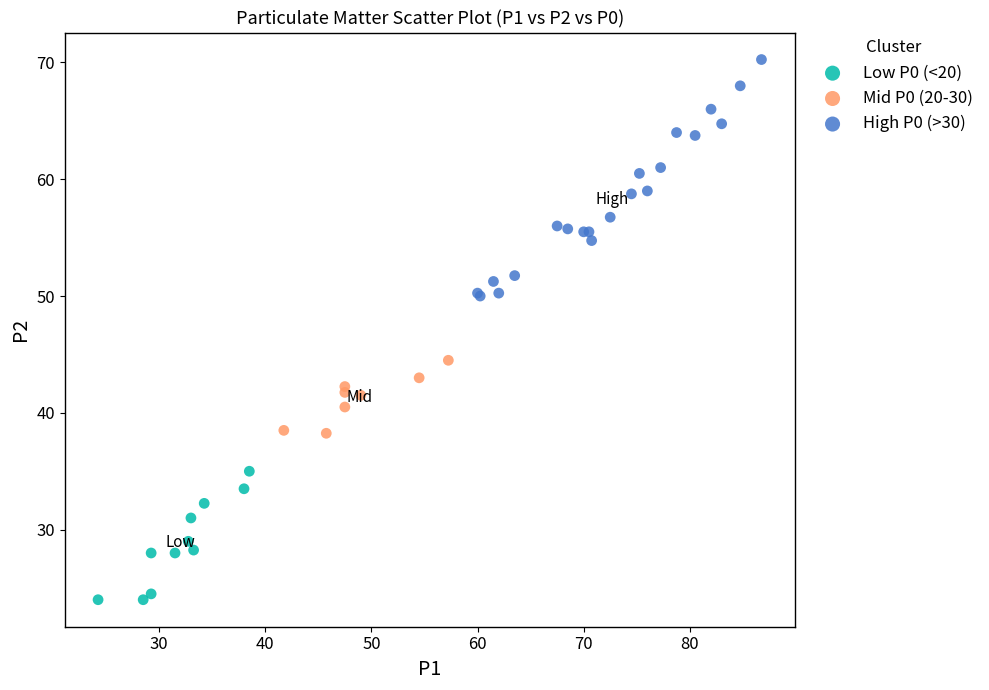

Which series reaches the minimum Y coordinate?

Low P0 (<20)